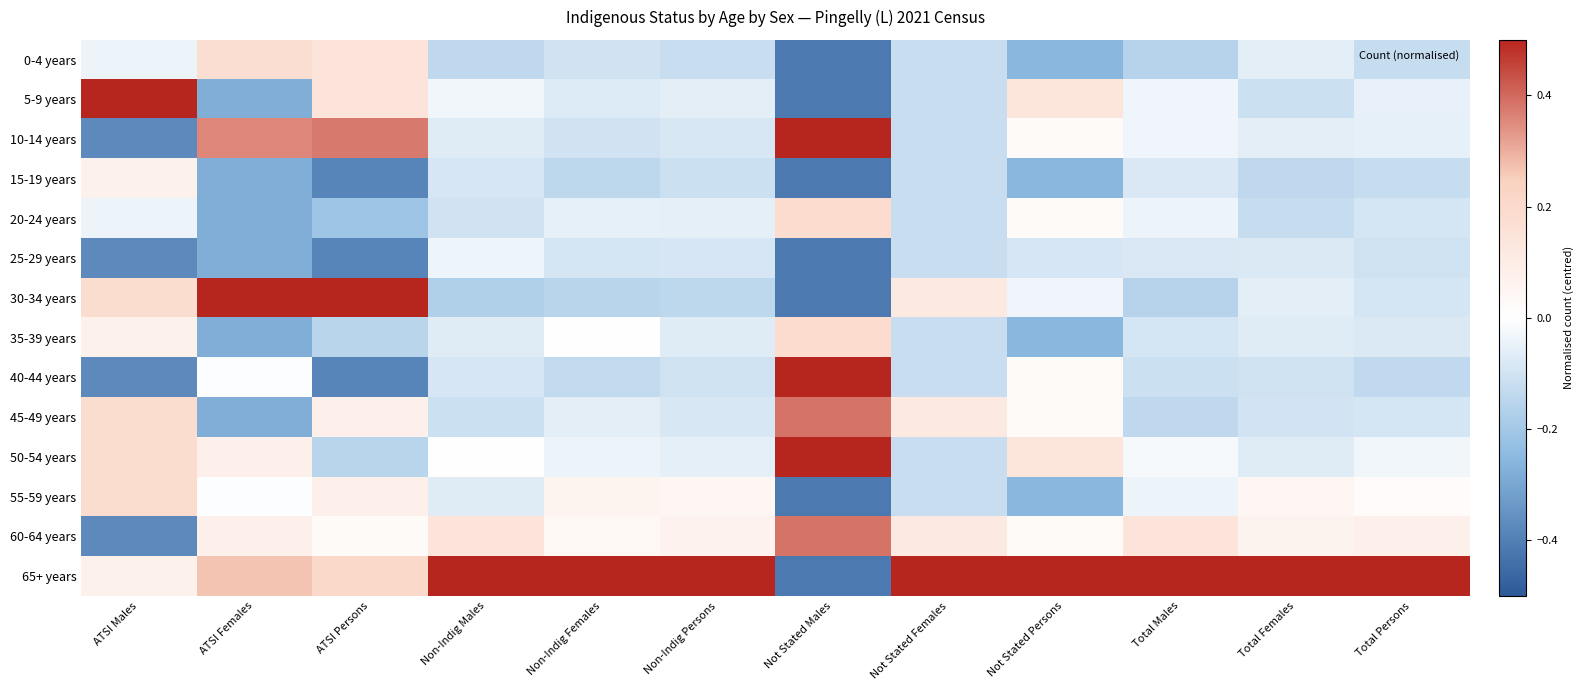

Reading left to right, transcribe all the data shown in this chart.

0-4 years: ATSI Males=-0.0	ATSI Females=0.2	ATSI Persons=0.1	Non-Indig Males=-0.1	Non-Indig Females=-0.1	Non-Indig Persons=-0.1	Not Stated Males=-0.4	Not Stated Females=-0.1	Not Stated Persons=-0.3	Total Males=-0.2	Total Females=-0.1	Total Persons=-0.1
5-9 years: ATSI Males=0.6	ATSI Females=-0.3	ATSI Persons=0.1	Non-Indig Males=-0.0	Non-Indig Females=-0.1	Non-Indig Persons=-0.1	Not Stated Males=-0.4	Not Stated Females=-0.1	Not Stated Persons=0.1	Total Males=-0.0	Total Females=-0.1	Total Persons=-0.0
10-14 years: ATSI Males=-0.4	ATSI Females=0.4	ATSI Persons=0.4	Non-Indig Males=-0.1	Non-Indig Females=-0.1	Non-Indig Persons=-0.1	Not Stated Males=0.6	Not Stated Females=-0.1	Not Stated Persons=0.0	Total Males=-0.0	Total Females=-0.1	Total Persons=-0.1
15-19 years: ATSI Males=0.1	ATSI Females=-0.3	ATSI Persons=-0.4	Non-Indig Males=-0.1	Non-Indig Females=-0.1	Non-Indig Persons=-0.1	Not Stated Males=-0.4	Not Stated Females=-0.1	Not Stated Persons=-0.3	Total Males=-0.1	Total Females=-0.1	Total Persons=-0.1
20-24 years: ATSI Males=-0.0	ATSI Females=-0.3	ATSI Persons=-0.2	Non-Indig Males=-0.1	Non-Indig Females=-0.1	Non-Indig Persons=-0.1	Not Stated Males=0.2	Not Stated Females=-0.1	Not Stated Persons=0.0	Total Males=-0.0	Total Females=-0.1	Total Persons=-0.1
25-29 years: ATSI Males=-0.4	ATSI Females=-0.3	ATSI Persons=-0.4	Non-Indig Males=-0.0	Non-Indig Females=-0.1	Non-Indig Persons=-0.1	Not Stated Males=-0.4	Not Stated Females=-0.1	Not Stated Persons=-0.1	Total Males=-0.1	Total Females=-0.1	Total Persons=-0.1
30-34 years: ATSI Males=0.2	ATSI Females=0.7	ATSI Persons=0.6	Non-Indig Males=-0.2	Non-Indig Females=-0.2	Non-Indig Persons=-0.1	Not Stated Males=-0.4	Not Stated Females=0.1	Not Stated Persons=-0.0	Total Males=-0.2	Total Females=-0.1	Total Persons=-0.1
35-39 years: ATSI Males=0.1	ATSI Females=-0.3	ATSI Persons=-0.2	Non-Indig Males=-0.1	Non-Indig Females=-0.0	Non-Indig Persons=-0.1	Not Stated Males=0.2	Not Stated Females=-0.1	Not Stated Persons=-0.3	Total Males=-0.1	Total Females=-0.1	Total Persons=-0.1
40-44 years: ATSI Males=-0.4	ATSI Females=-0.0	ATSI Persons=-0.4	Non-Indig Males=-0.1	Non-Indig Females=-0.1	Non-Indig Persons=-0.1	Not Stated Males=0.6	Not Stated Females=-0.1	Not Stated Persons=0.0	Total Males=-0.1	Total Females=-0.1	Total Persons=-0.1
45-49 years: ATSI Males=0.2	ATSI Females=-0.3	ATSI Persons=0.1	Non-Indig Males=-0.1	Non-Indig Females=-0.1	Non-Indig Persons=-0.1	Not Stated Males=0.4	Not Stated Females=0.1	Not Stated Persons=0.0	Total Males=-0.1	Total Females=-0.1	Total Persons=-0.1
50-54 years: ATSI Males=0.2	ATSI Females=0.1	ATSI Persons=-0.2	Non-Indig Males=0.0	Non-Indig Females=-0.0	Non-Indig Persons=-0.1	Not Stated Males=0.6	Not Stated Females=-0.1	Not Stated Persons=0.1	Total Males=-0.0	Total Females=-0.1	Total Persons=-0.0
55-59 years: ATSI Males=0.2	ATSI Females=-0.0	ATSI Persons=0.1	Non-Indig Males=-0.1	Non-Indig Females=0.1	Non-Indig Persons=0.0	Not Stated Males=-0.4	Not Stated Females=-0.1	Not Stated Persons=-0.3	Total Males=-0.0	Total Females=0.0	Total Persons=0.0
60-64 years: ATSI Males=-0.4	ATSI Females=0.1	ATSI Persons=0.0	Non-Indig Males=0.1	Non-Indig Females=0.0	Non-Indig Persons=0.1	Not Stated Males=0.4	Not Stated Females=0.1	Not Stated Persons=0.0	Total Males=0.1	Total Females=0.1	Total Persons=0.1
65+ years: ATSI Males=0.1	ATSI Females=0.3	ATSI Persons=0.2	Non-Indig Males=0.8	Non-Indig Females=0.8	Non-Indig Persons=0.9	Not Stated Males=-0.4	Not Stated Females=0.9	Not Stated Persons=0.7	Total Males=0.8	Total Females=0.9	Total Persons=0.9